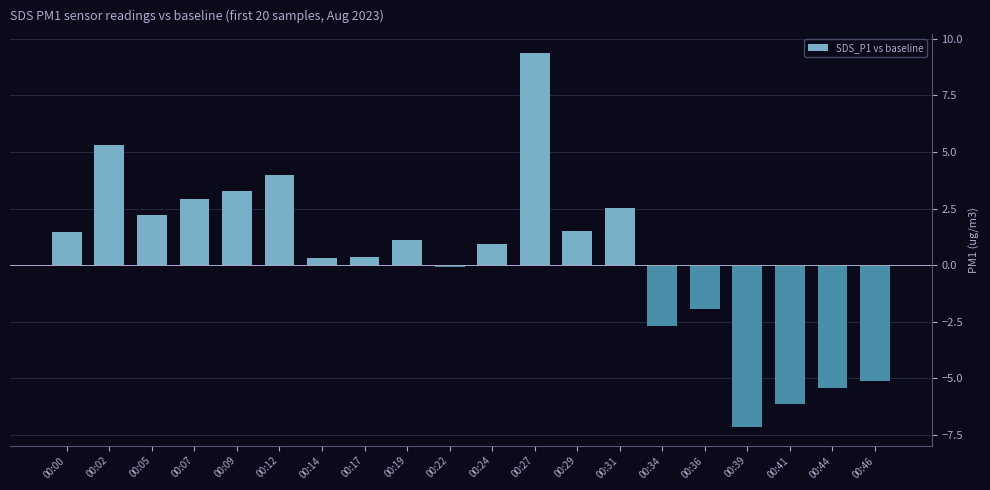

The chart shows a value of 0.9 at 00:24. True or false?

True